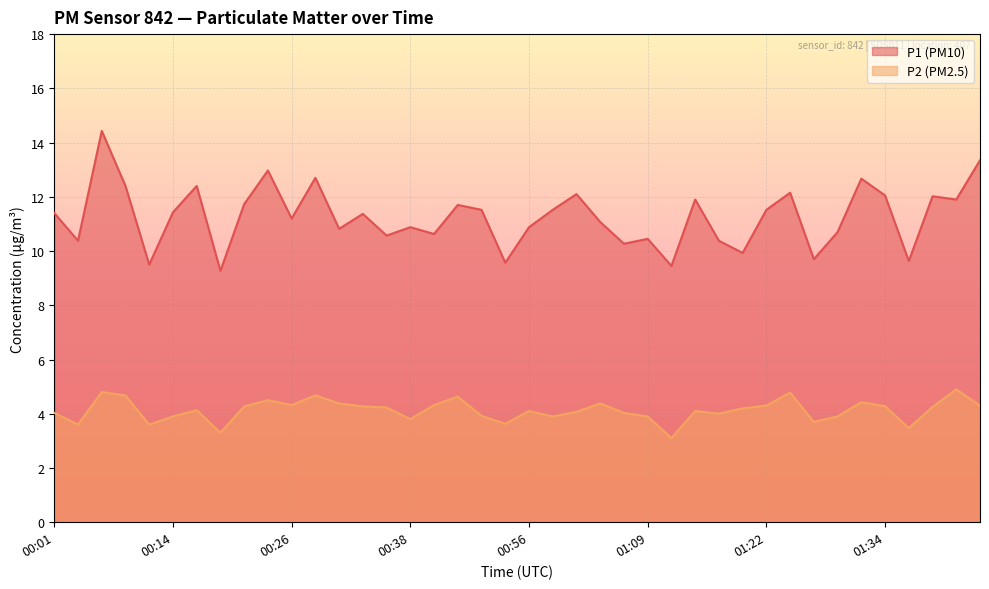

How many values in the P2 series exceed 4?

26